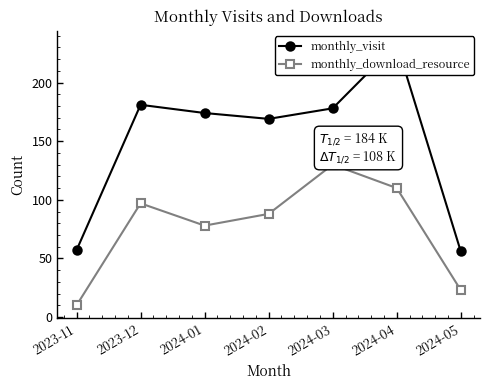

List the series in order of their peak value, lowest first.

monthly_download_resource, monthly_visit